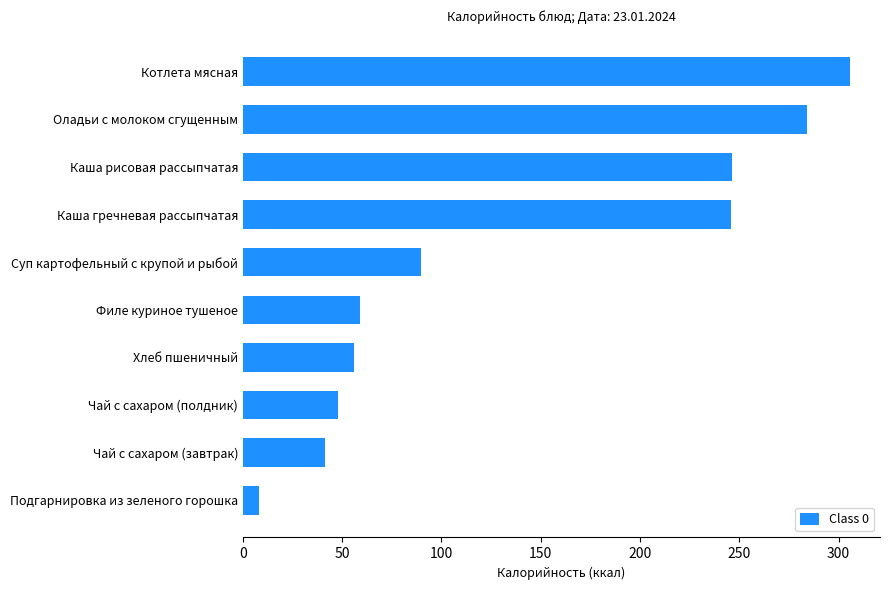

What is the difference between the values at Хлеб пшеничный and Каша рисовая рассыпчатая?

190.3